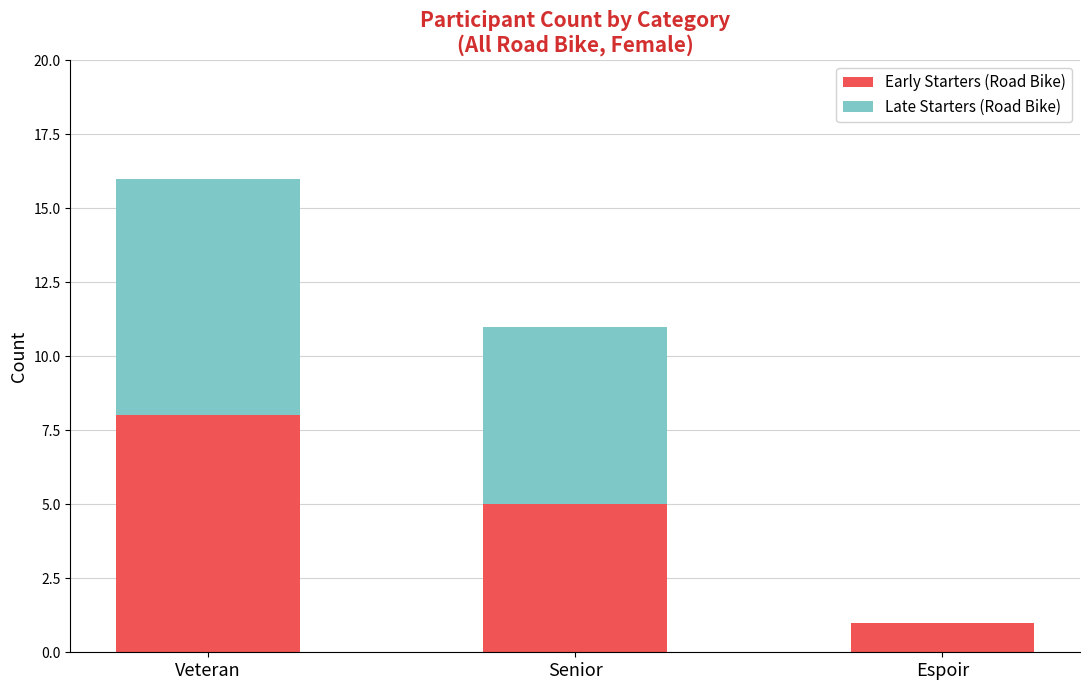

Where is Early Starters (Road Bike) nearest to the value 4?

Senior